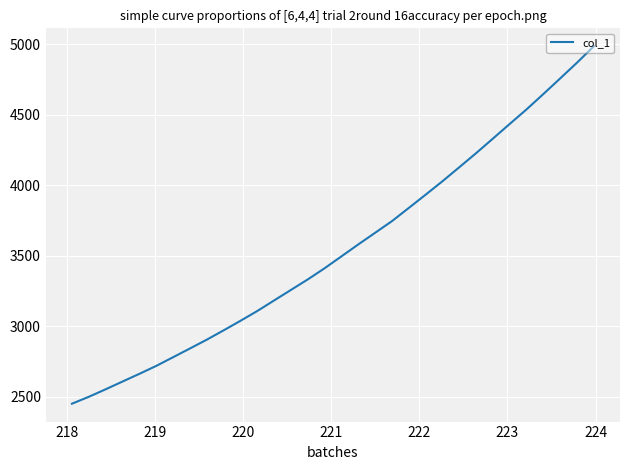

What is the difference between the maximum and minimum values?

2537.9